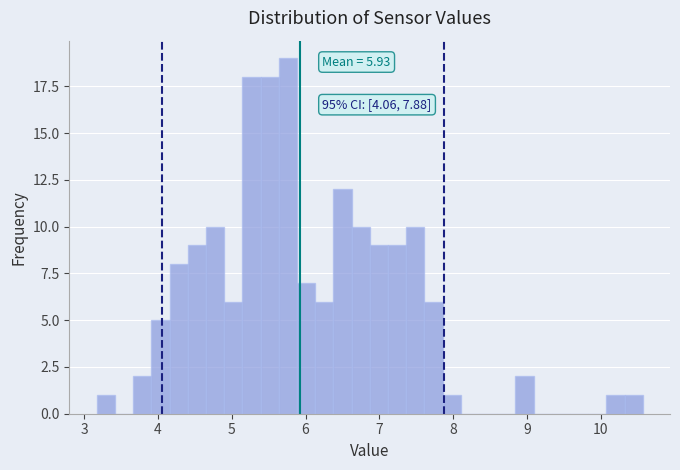

Read against the x-axis, roughly where is the centre of the tallest bar?

5.8